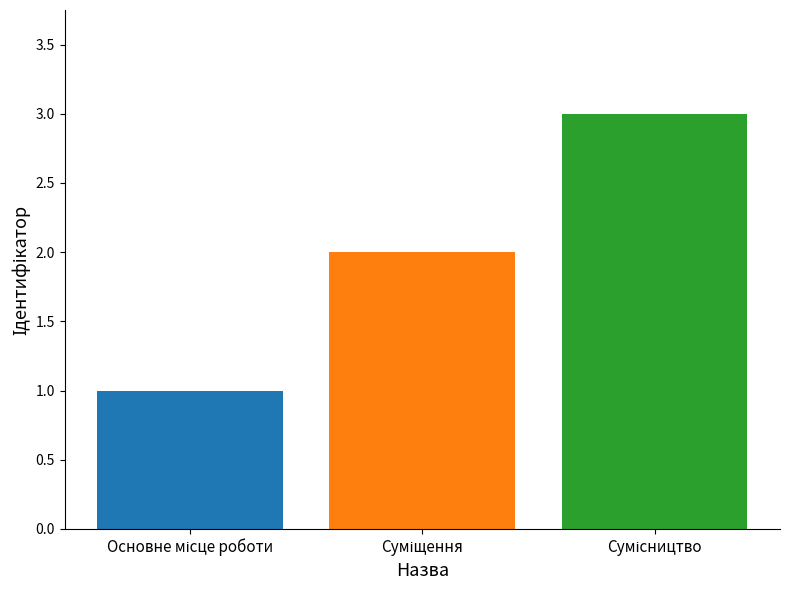

What is the maximum value shown in the chart?

3